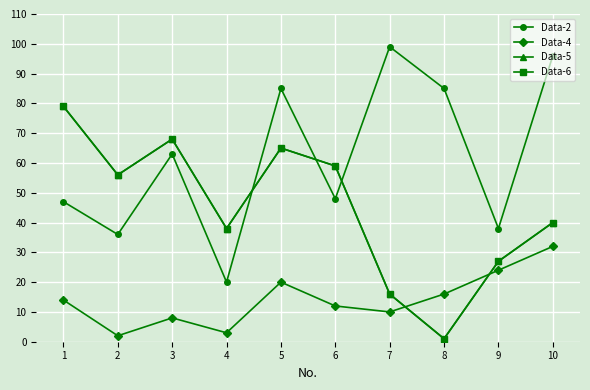

Is this an area chart (filled region under the line)?

No